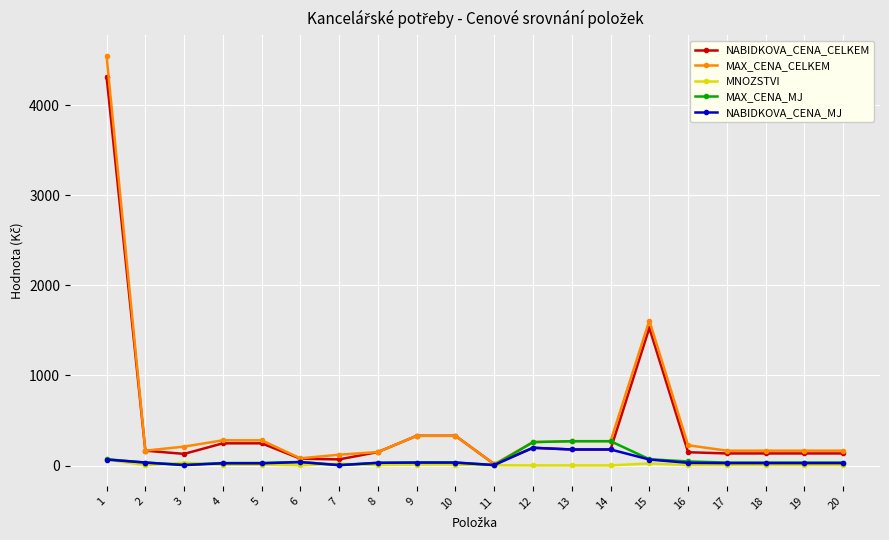

List the series in order of their peak value, highest first.

MAX_CENA_CELKEM, NABIDKOVA_CENA_CELKEM, MAX_CENA_MJ, NABIDKOVA_CENA_MJ, MNOZSTVI